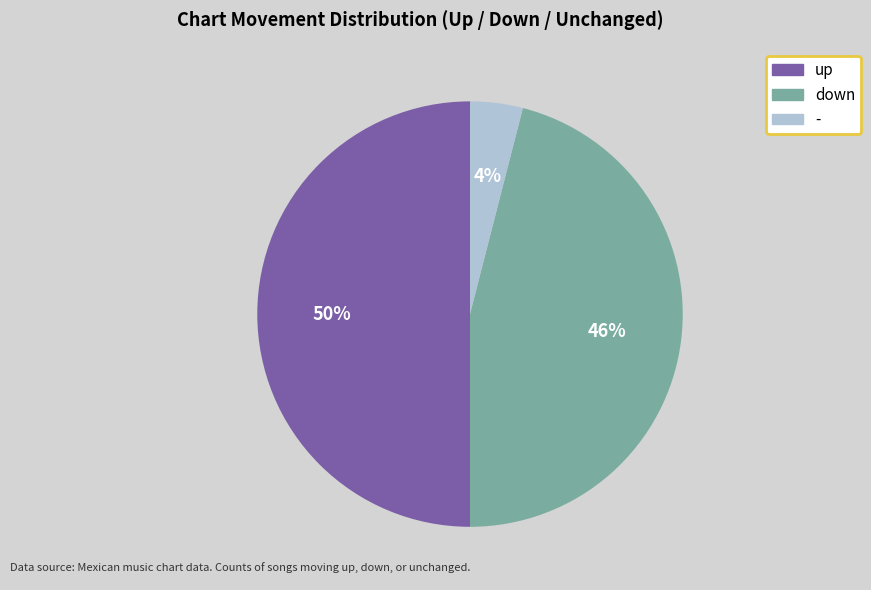

What is the ratio of the value at down to the value at -?

11.5